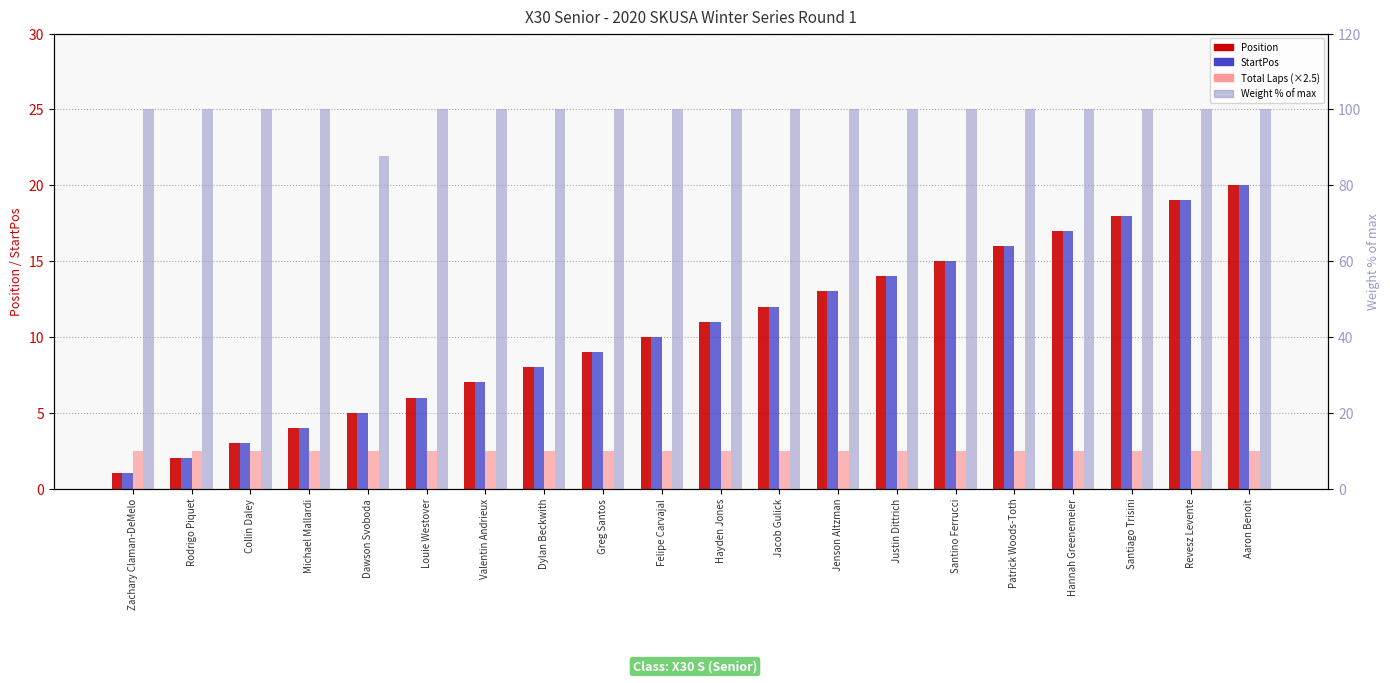

Rank the series by their maximum value, from lowest to highest.

Total Laps (×2.5), Position, StartPos, Weight % of max